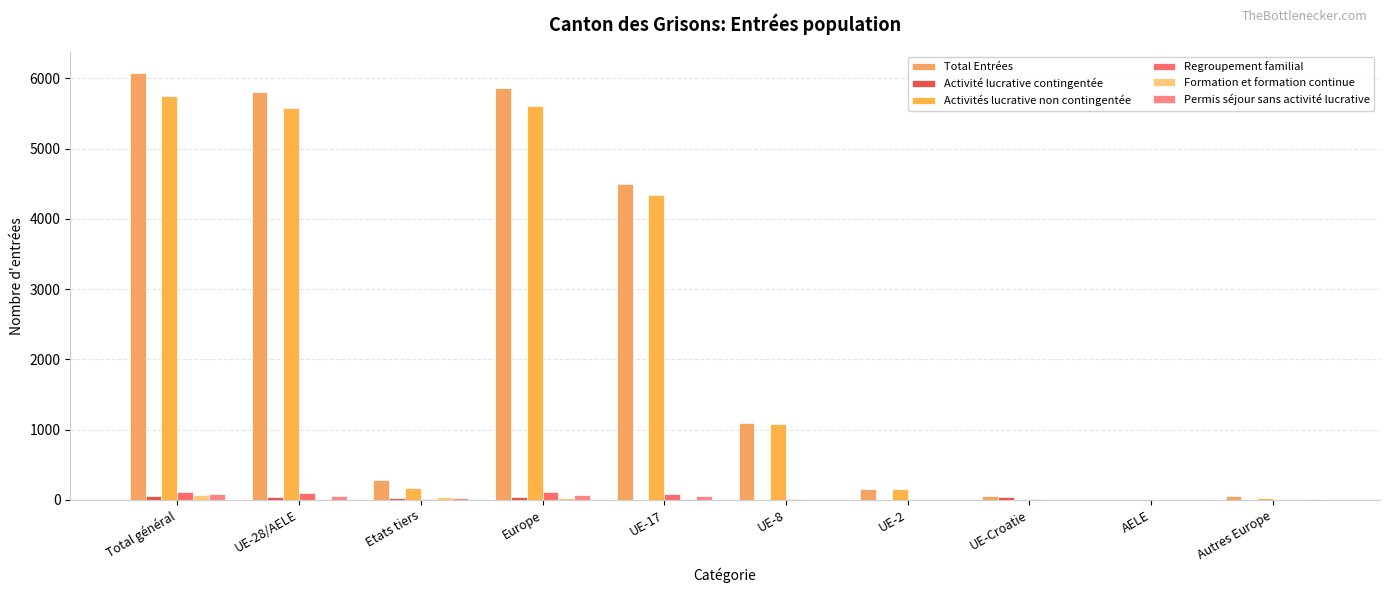

How many groups of bars are there?

10